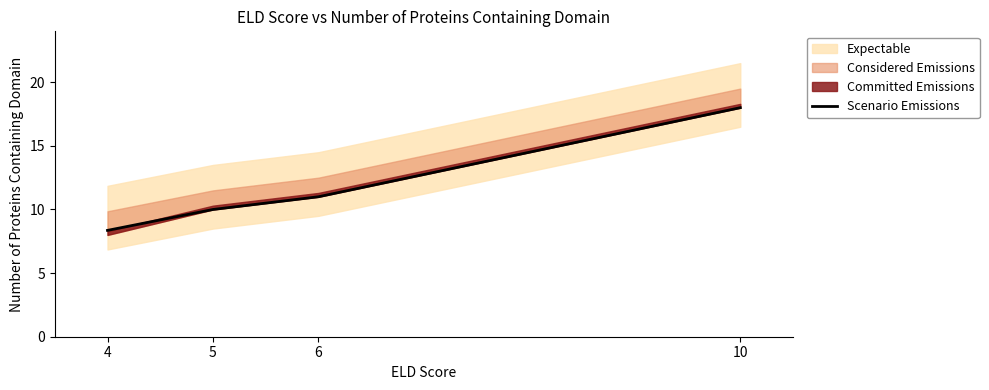

At which label is the value closest to 13?

6